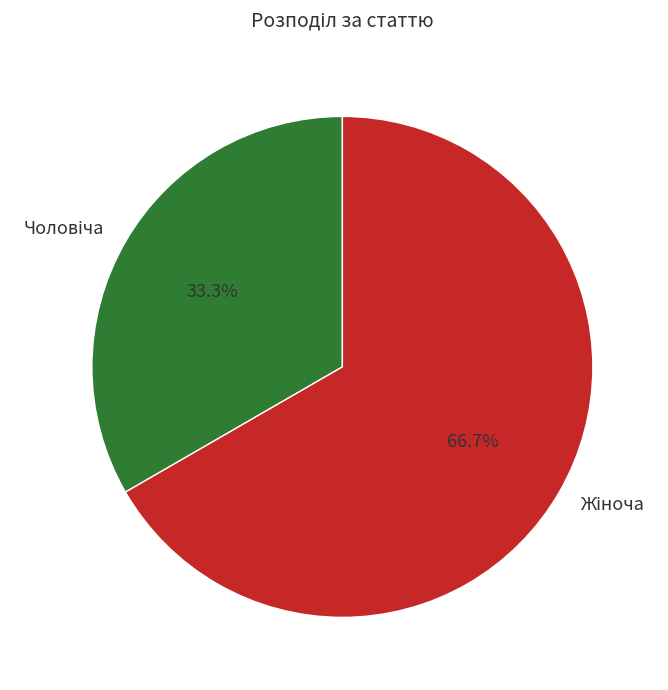

Does any single category account for the majority?

Yes